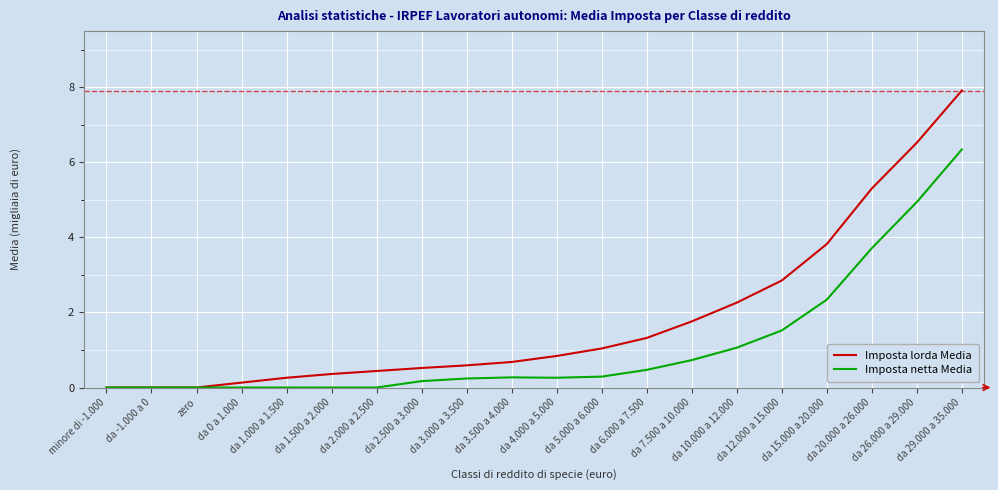

List the series in order of their overall mean, highest first.

Imposta lorda Media, Imposta netta Media